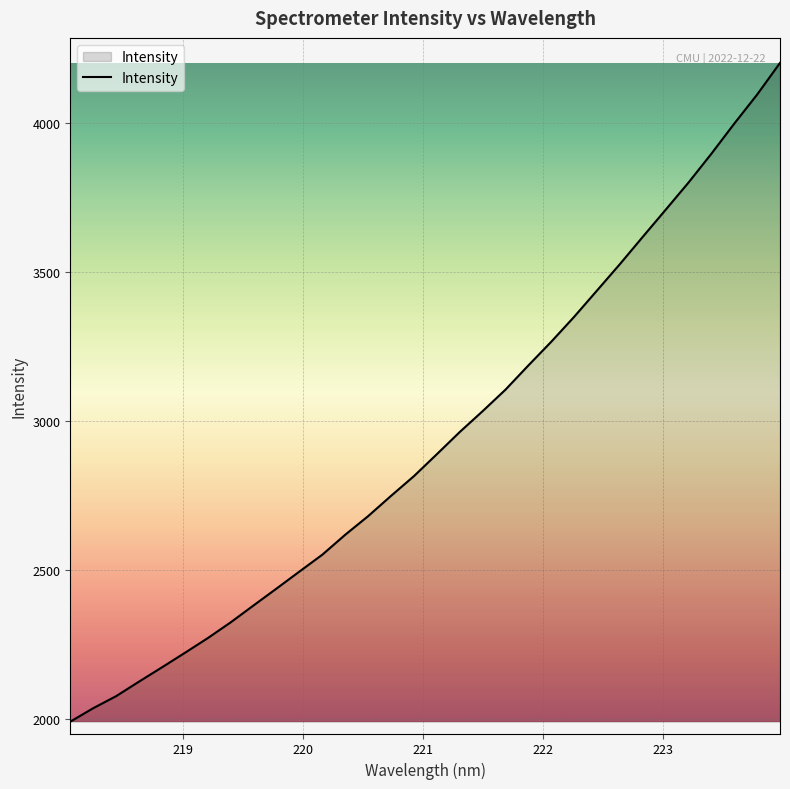

What is the difference between the maximum and minimum values?

2213.3